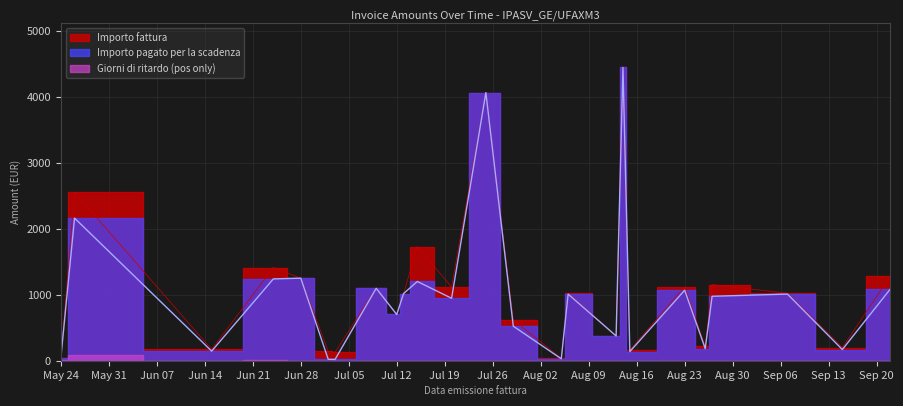

What is the difference between the Importo fattura values at 2021-07-15 and 2021-09-22?

446.4